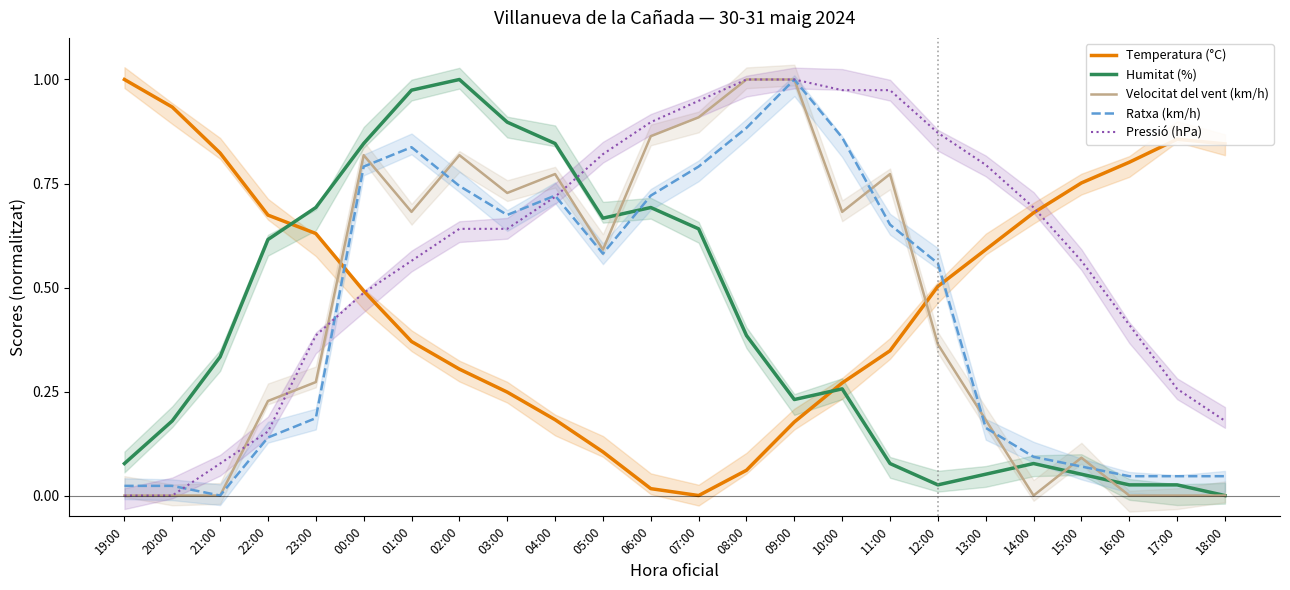

What is the maximum value shown in the chart?

1.0